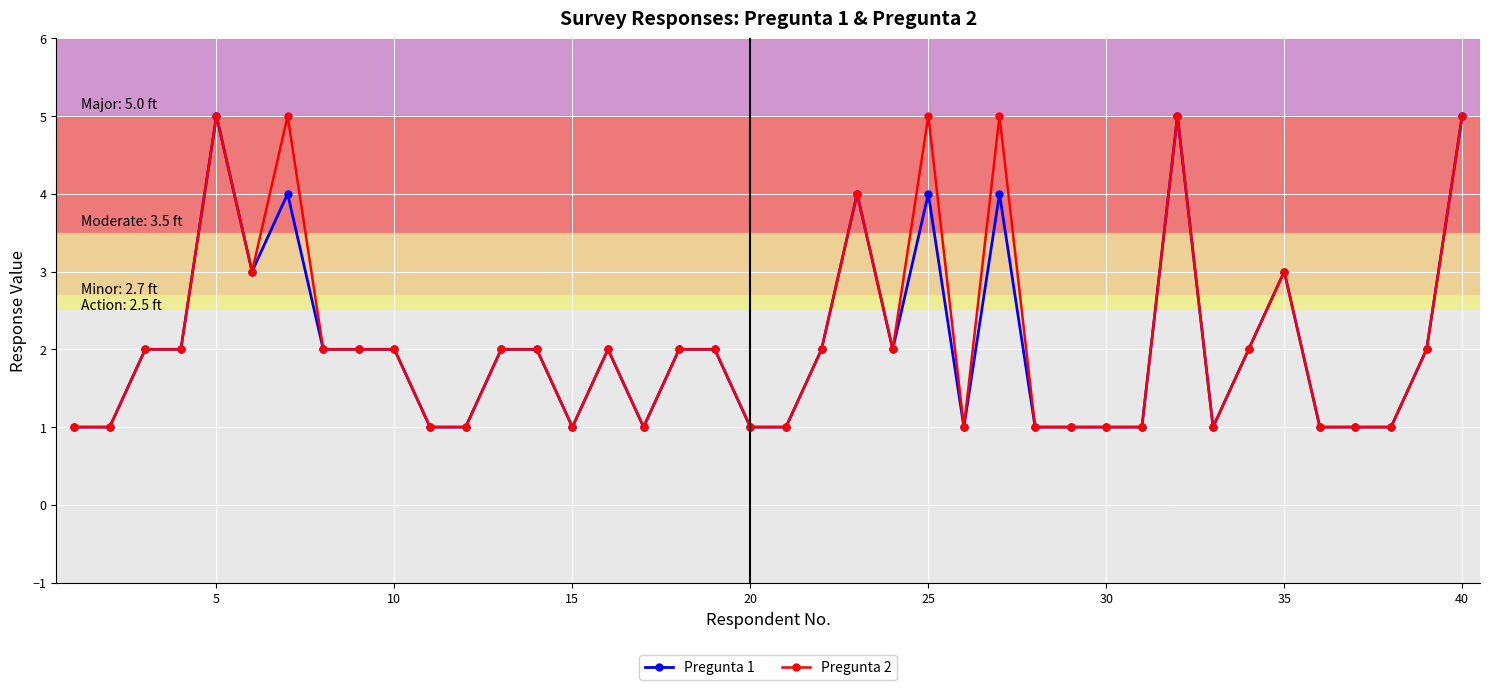

True or false: Pregunta 2 has more than 1 interior local peaks.

True